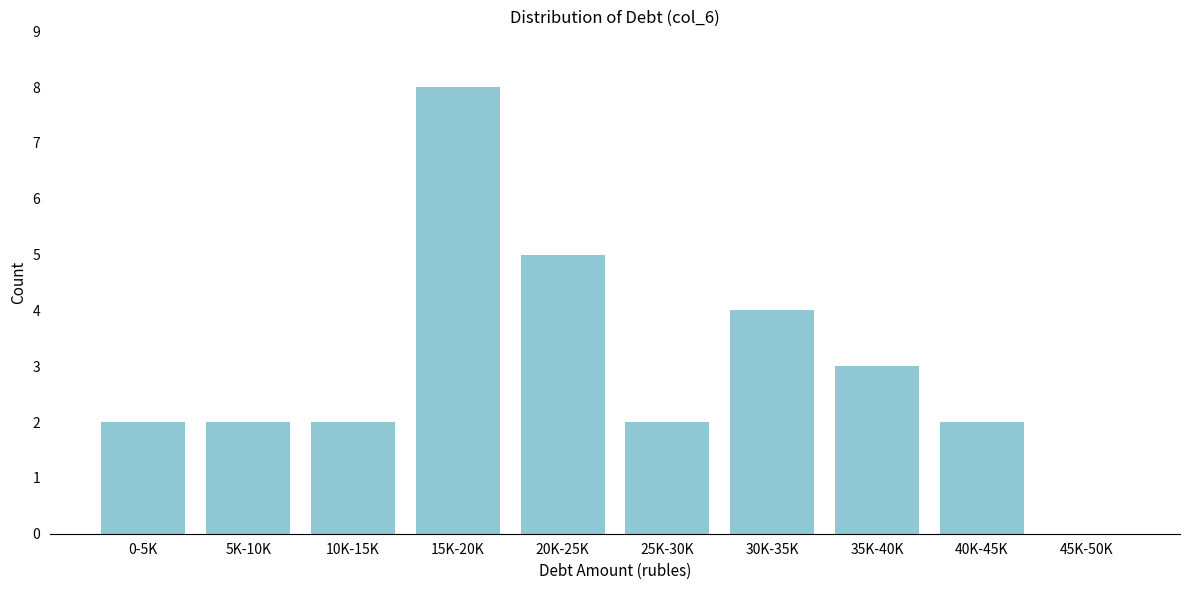

Reading left to right, transcribe all the data shown in this chart.

0-5K=2	5K-10K=2	10K-15K=2	15K-20K=8	20K-25K=5	25K-30K=2	30K-35K=4	35K-40K=3	40K-45K=2	45K-50K=0